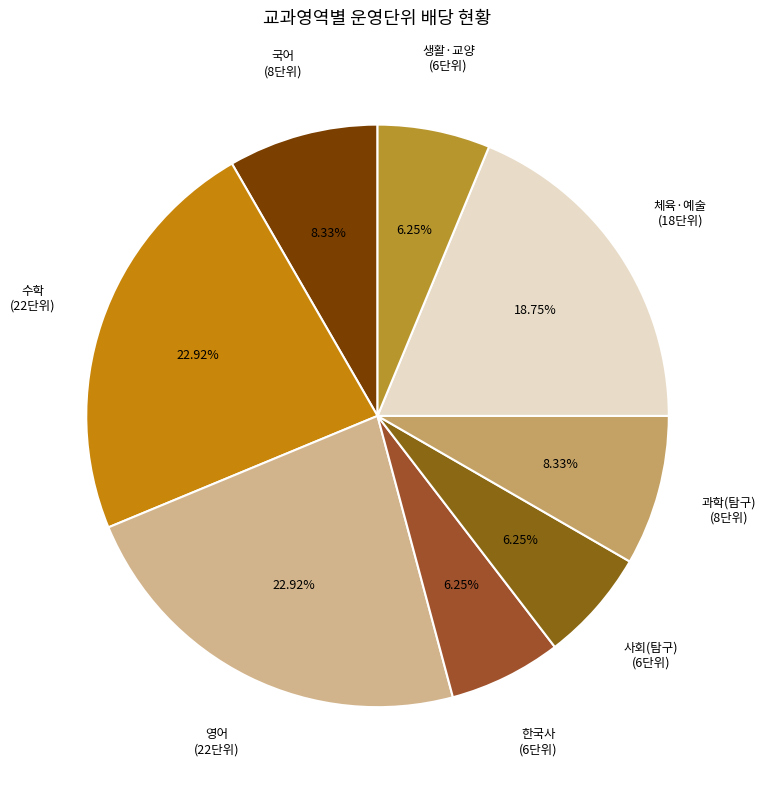

How many slices are in this pie chart?

8